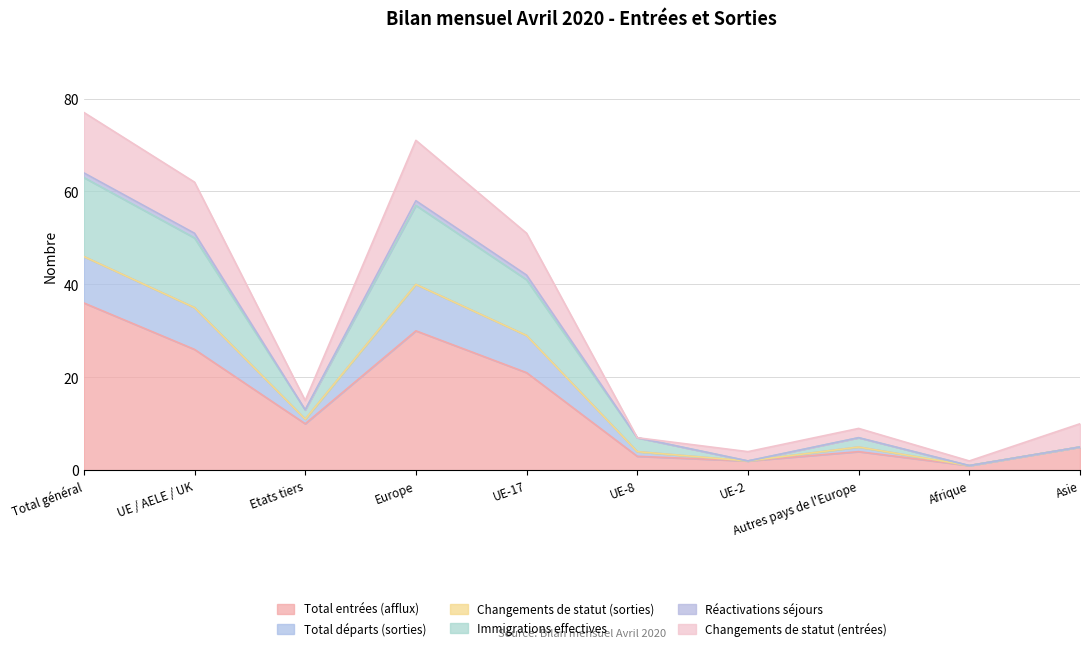

What is the lowest value of the Total entrées (afflux) series?

1